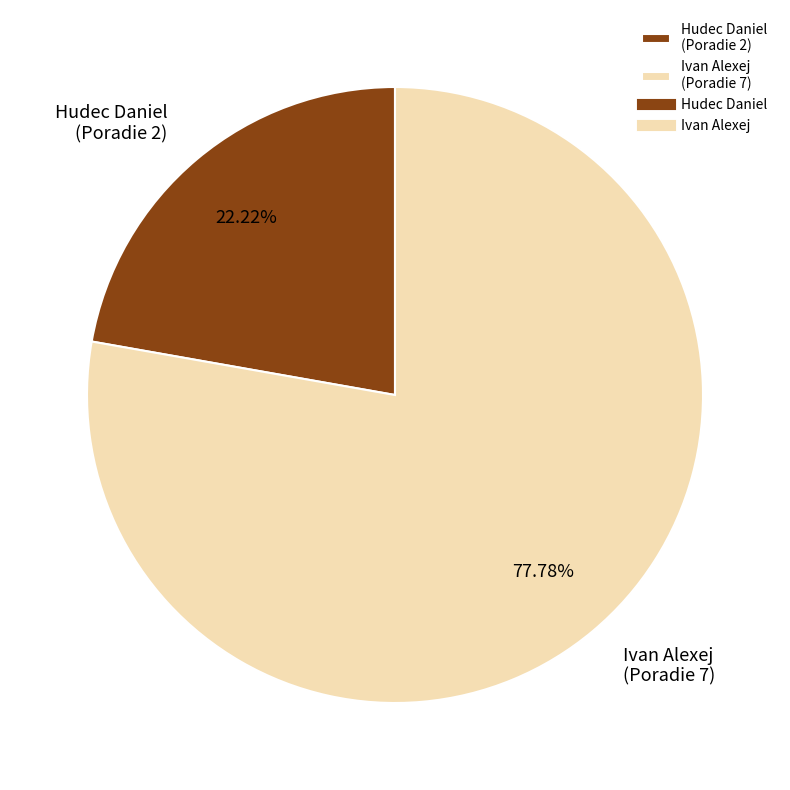

Is it true that Ivan Alexej is 65% of the pie?

False